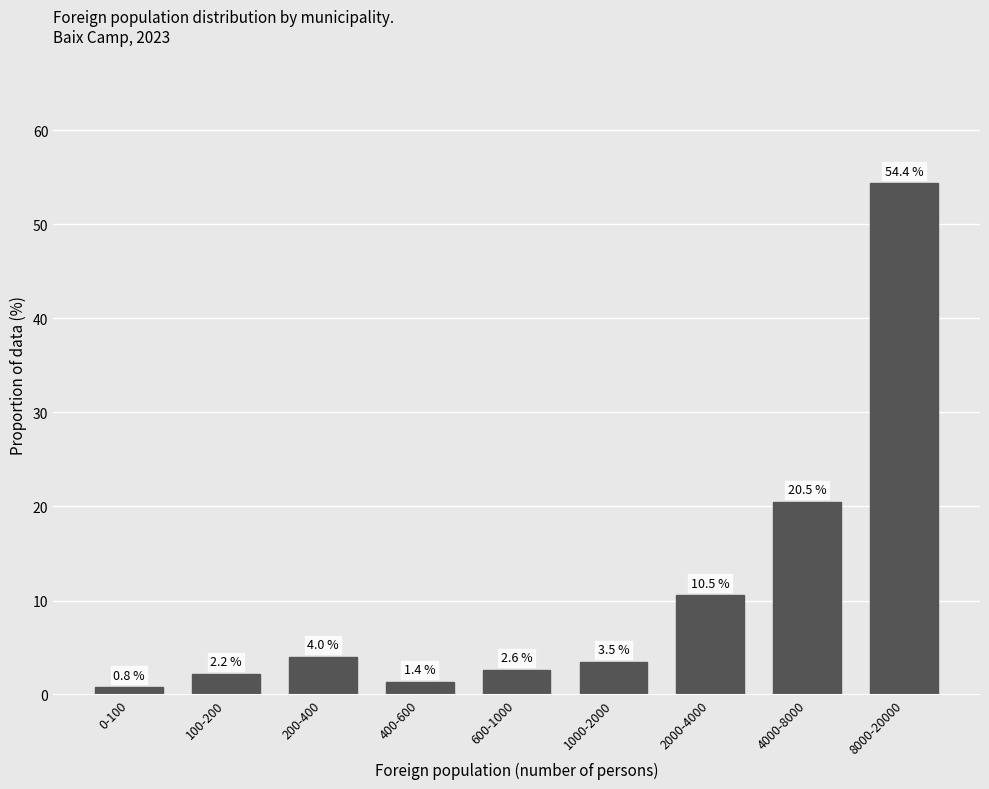

Reading left to right, what are all the values shown in this chart?

0.8	2.2	4.0	1.4	2.6	3.5	10.5	20.5	54.4